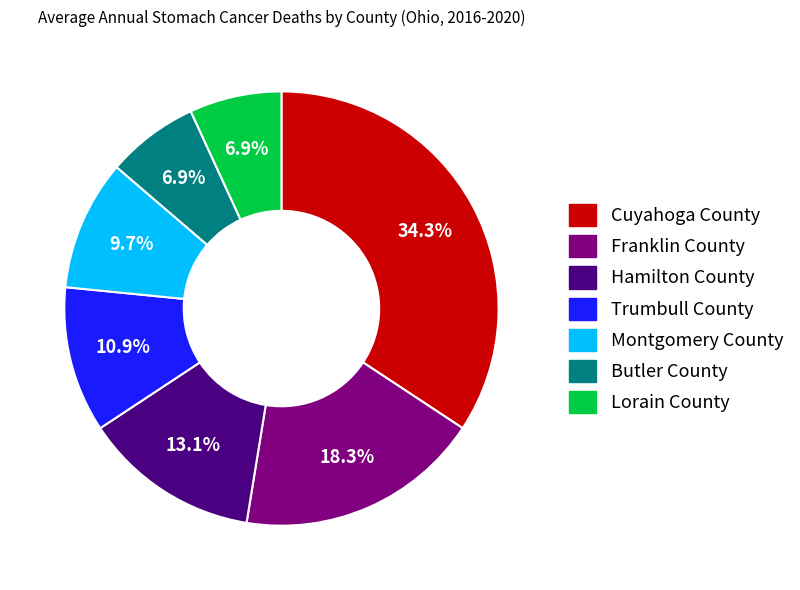

How many segments does this pie chart have?

7